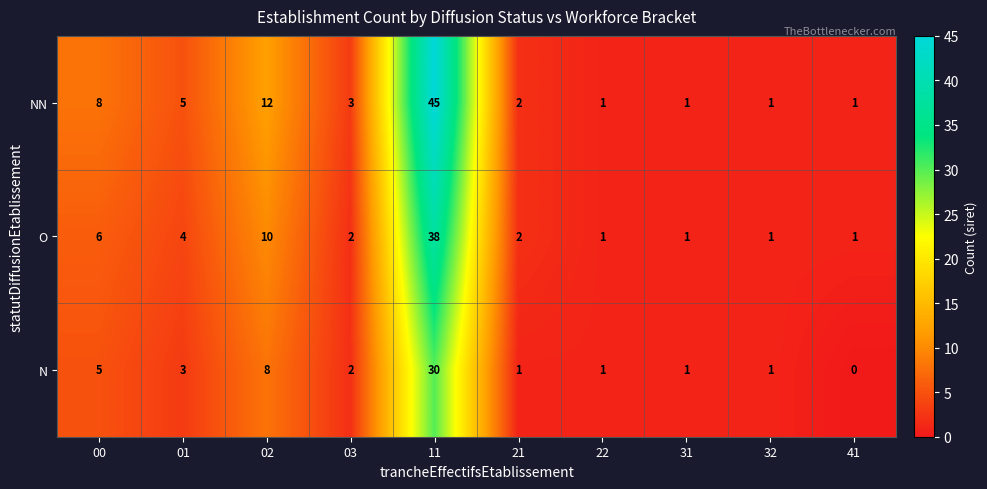

What is the greatest value displayed?

45